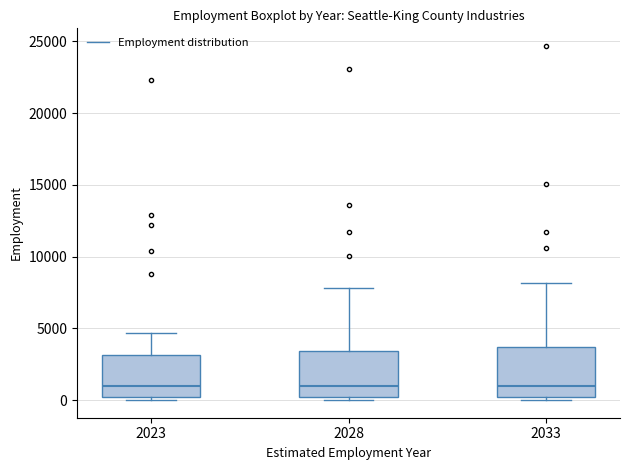

Where does the upper whisker of the box at x = 2023 end on the y-axis? The values are not printed on the chart, so give them approximately, as read against the axis.

4500